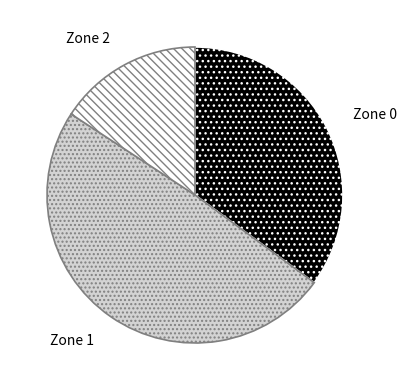

Which slice is the largest?

Zone 1